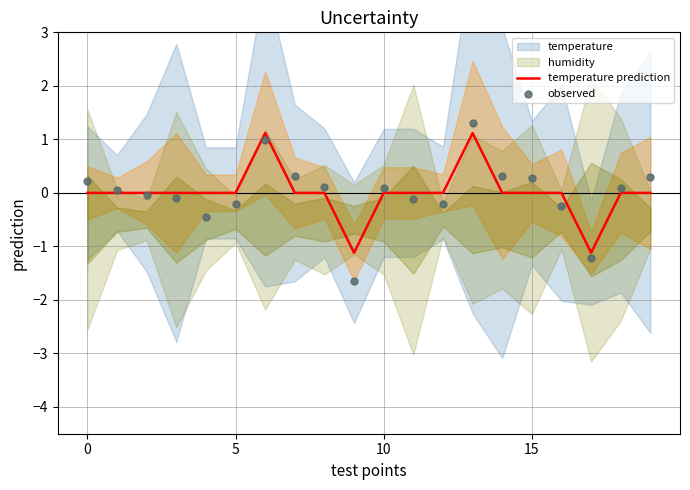

The temperature prediction series shows -0.0 at 5. True or false?

True